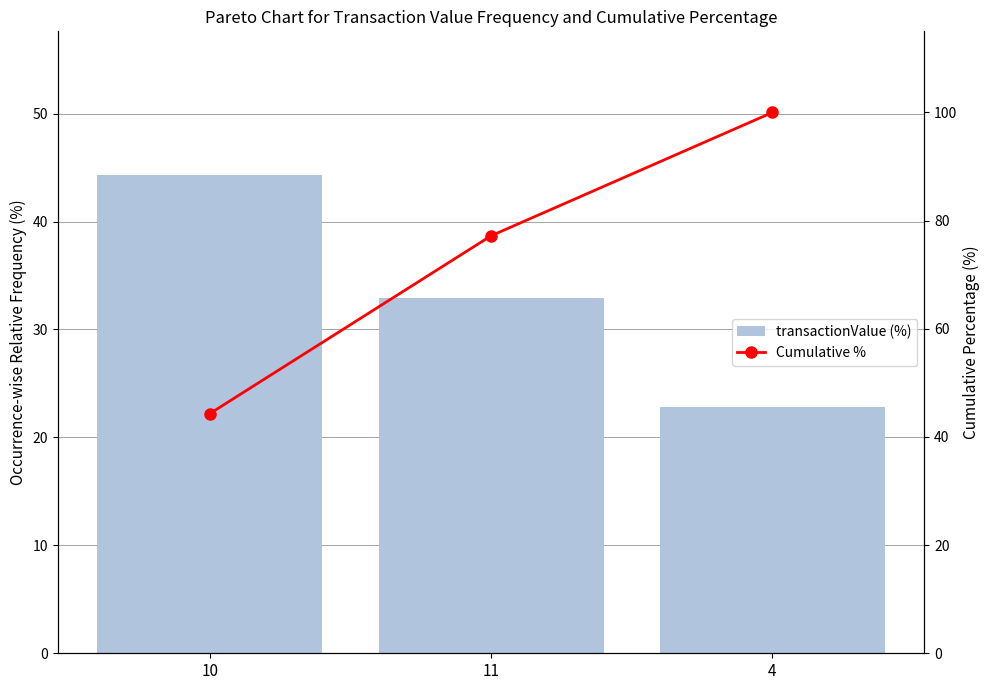

Reading left to right, extract all data points from this chart.

transactionValue (%): 10=44.3	11=32.9	4=22.8
Cumulative %: 10=44.3	11=77.2	4=100.0